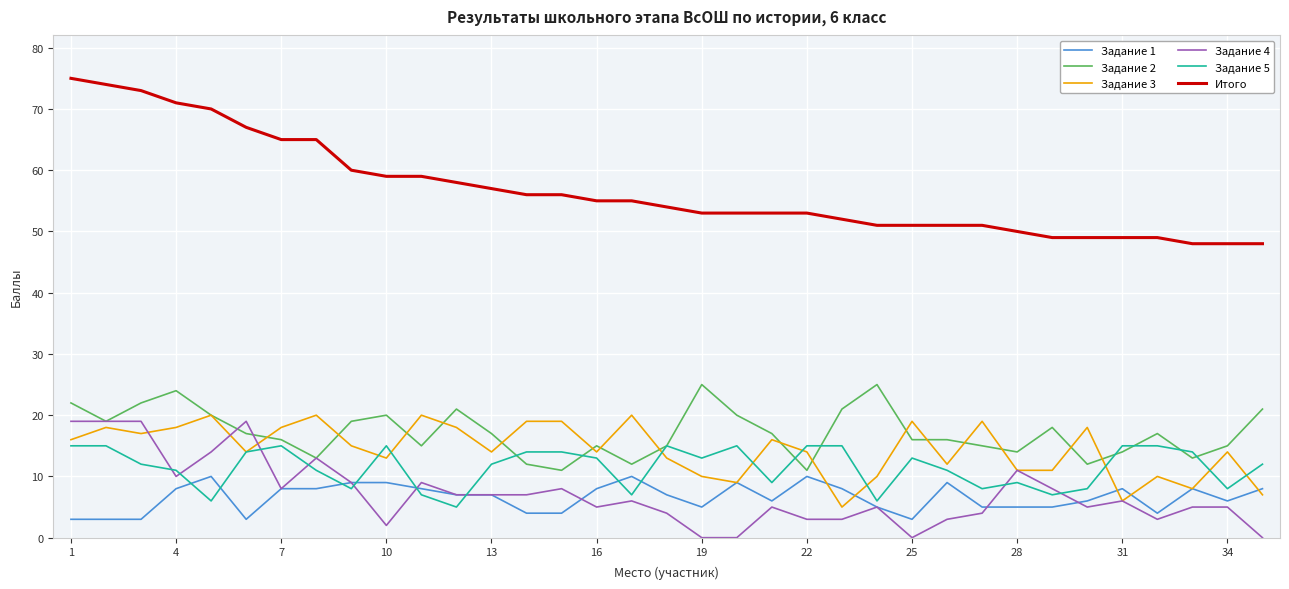

Which series has the largest total across all categories?

Итого